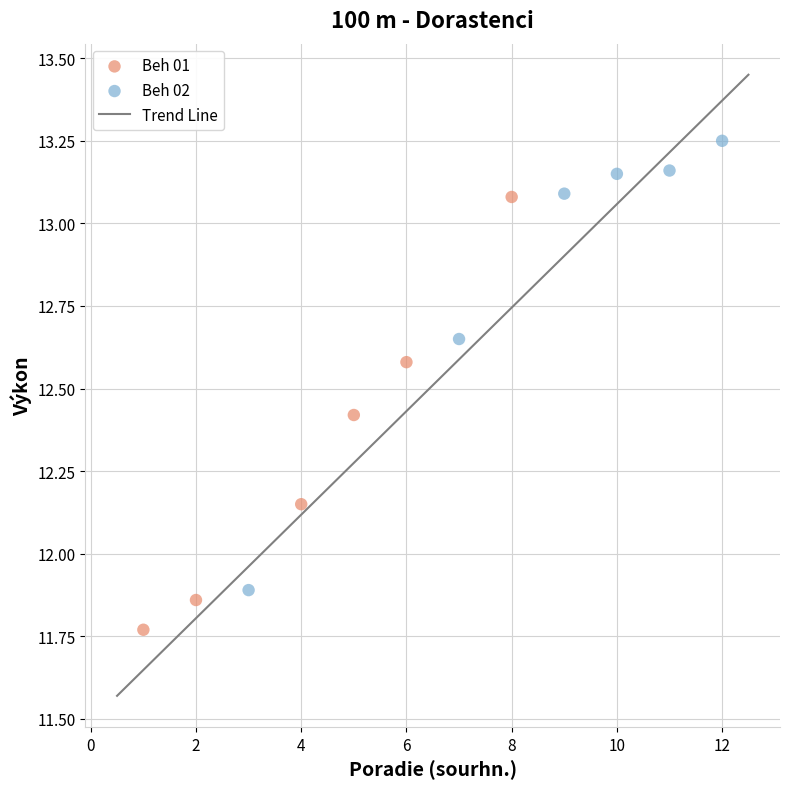

Which series has the widest spread of Y values?

Beh 02